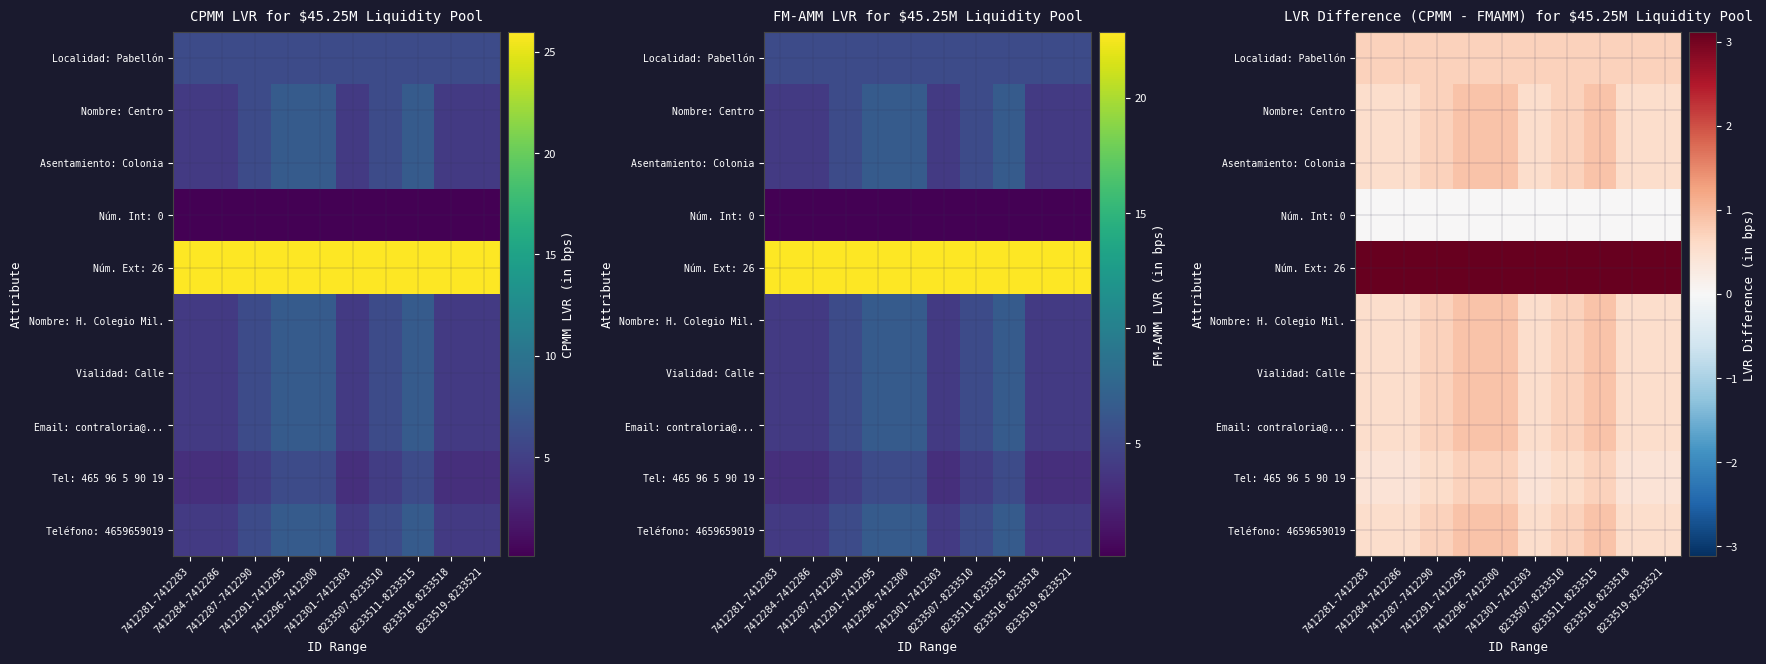

The value of Asentamiento: Colonia at 7412284-7412286 is 0.5. True or false?

True